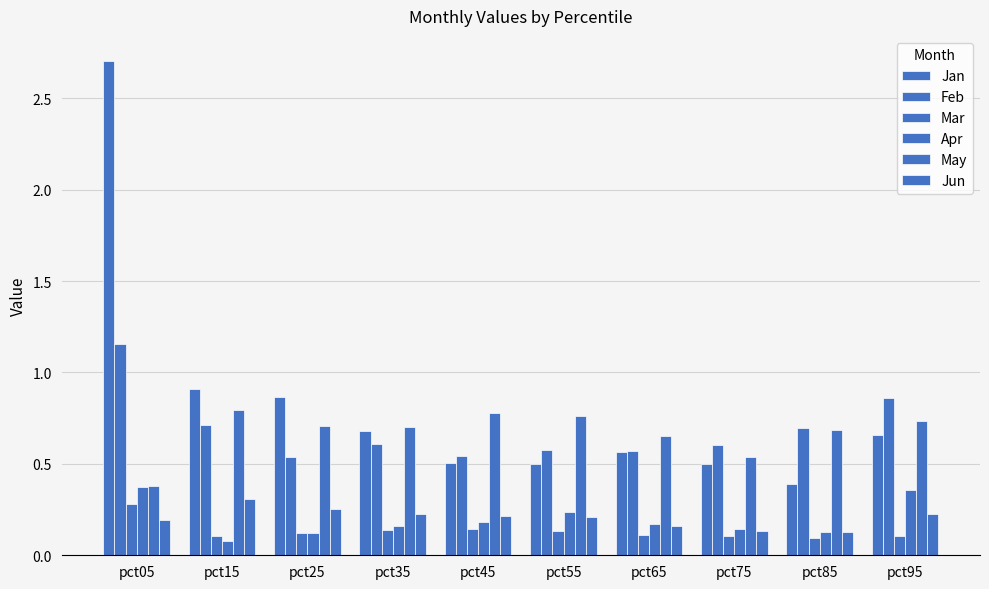

What is the difference between the maximum and second lowest values in the Jun series?

0.2